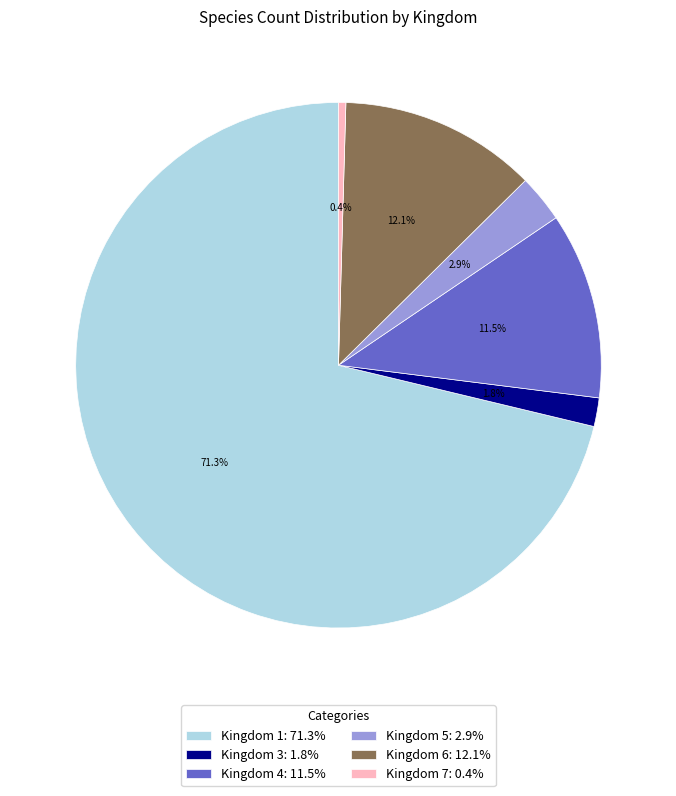

Between Kingdom 7: 0.4% and Kingdom 3: 1.8%, which is larger?

Kingdom 3: 1.8%